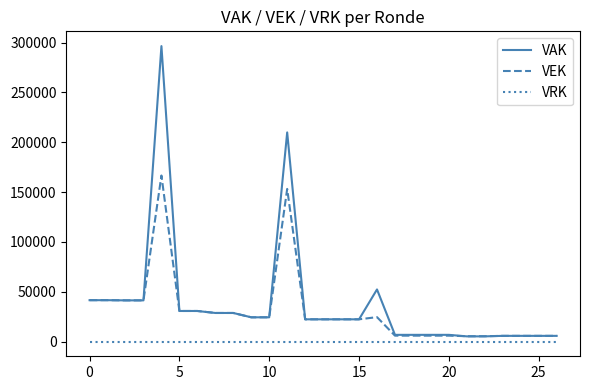

Which series has the widest spread of values?

VAK